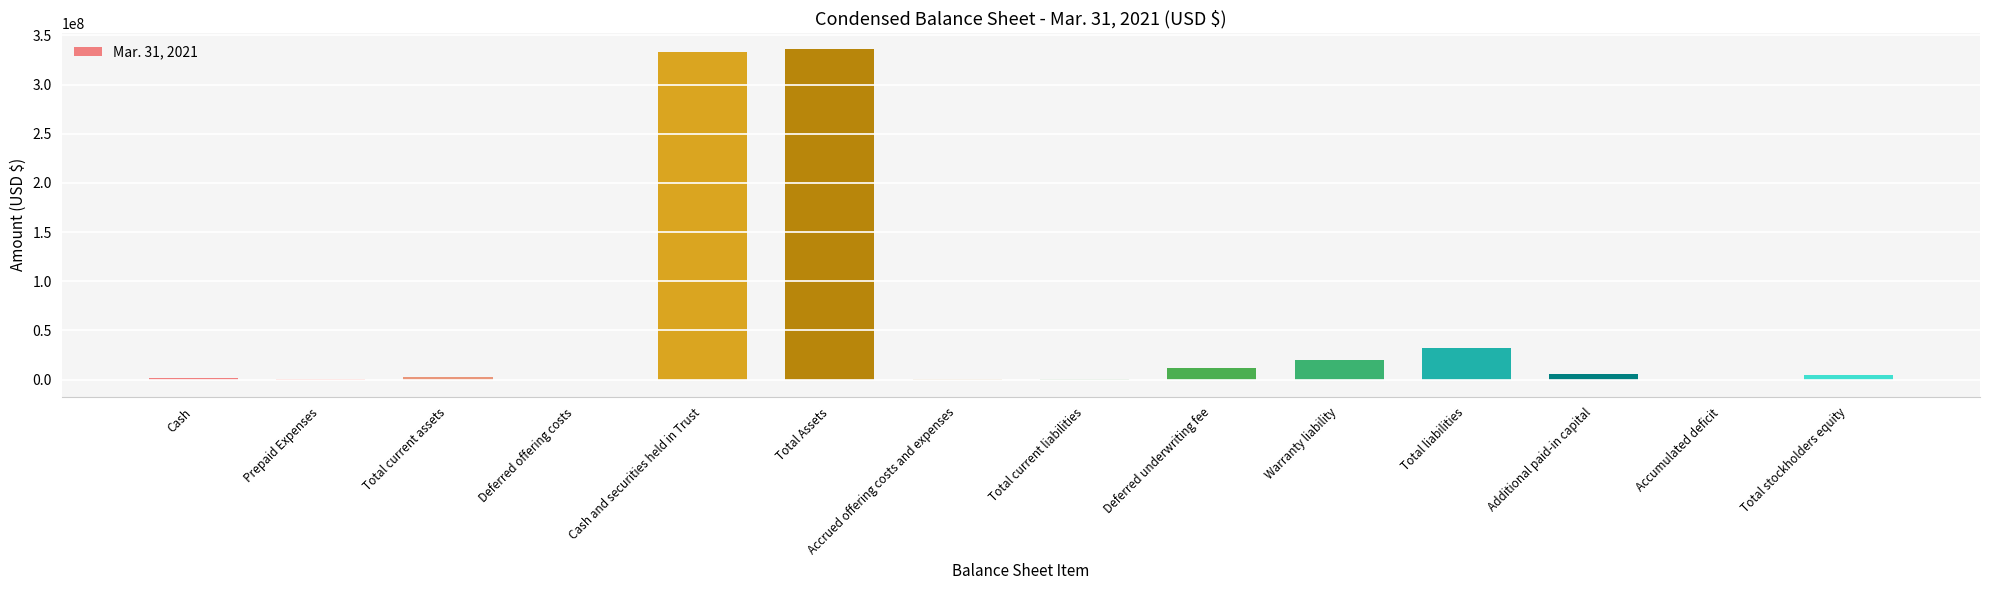

What is the change in value from Prepaid Expenses to Total current assets?

+1318259